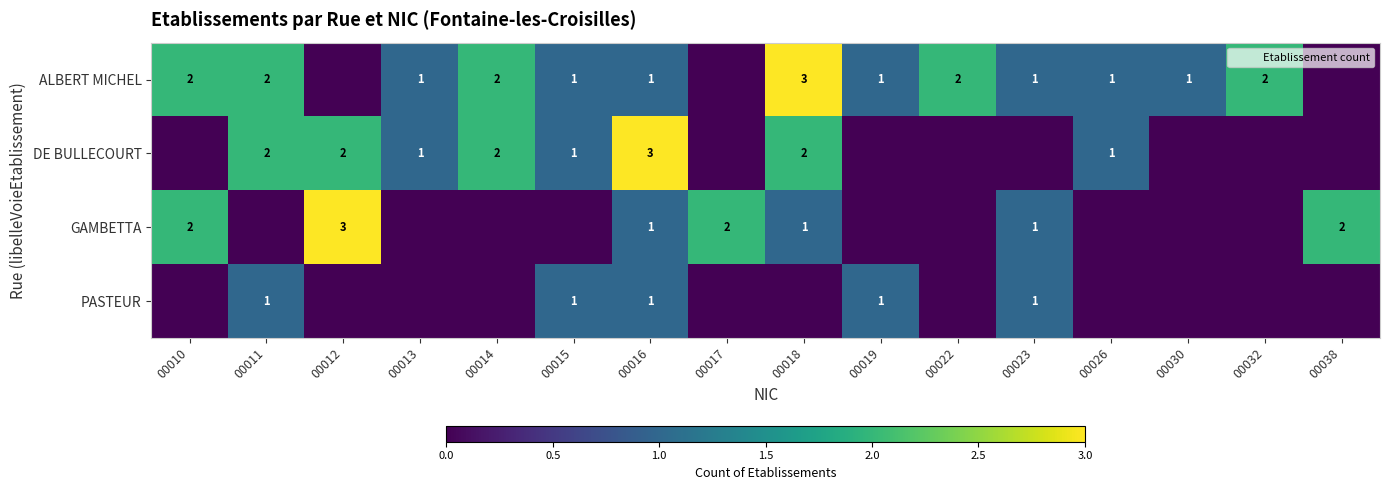

Rank the series by their maximum value, from highest to lowest.

ALBERT MICHEL, DE BULLECOURT, GAMBETTA, PASTEUR